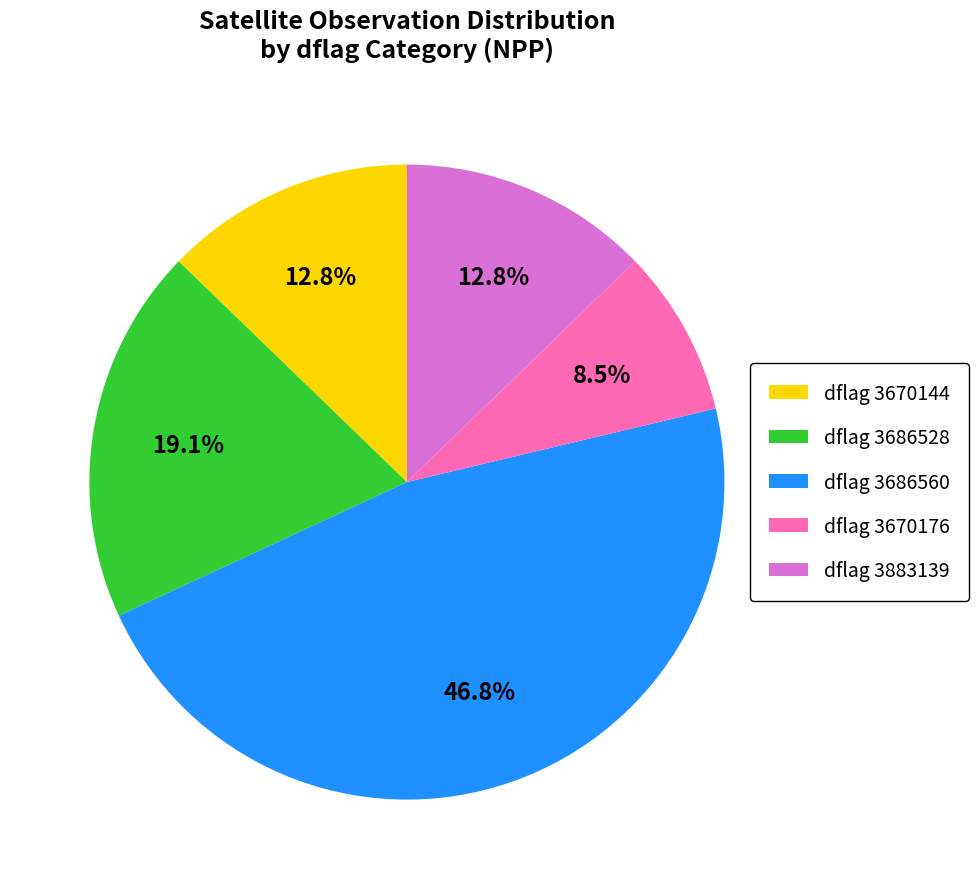

Between dflag 3686560 and dflag 3670144, which is larger?

dflag 3686560